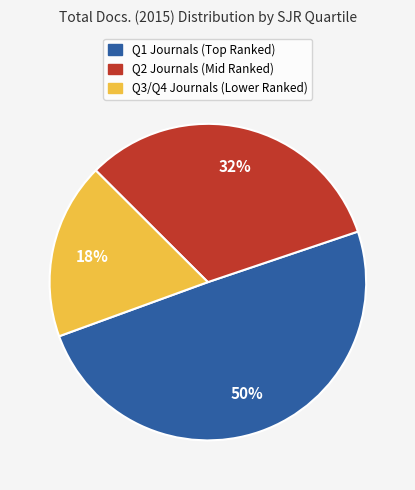

To the nearest percent, what is the difference between the largest and smallest slice percentages?

32%